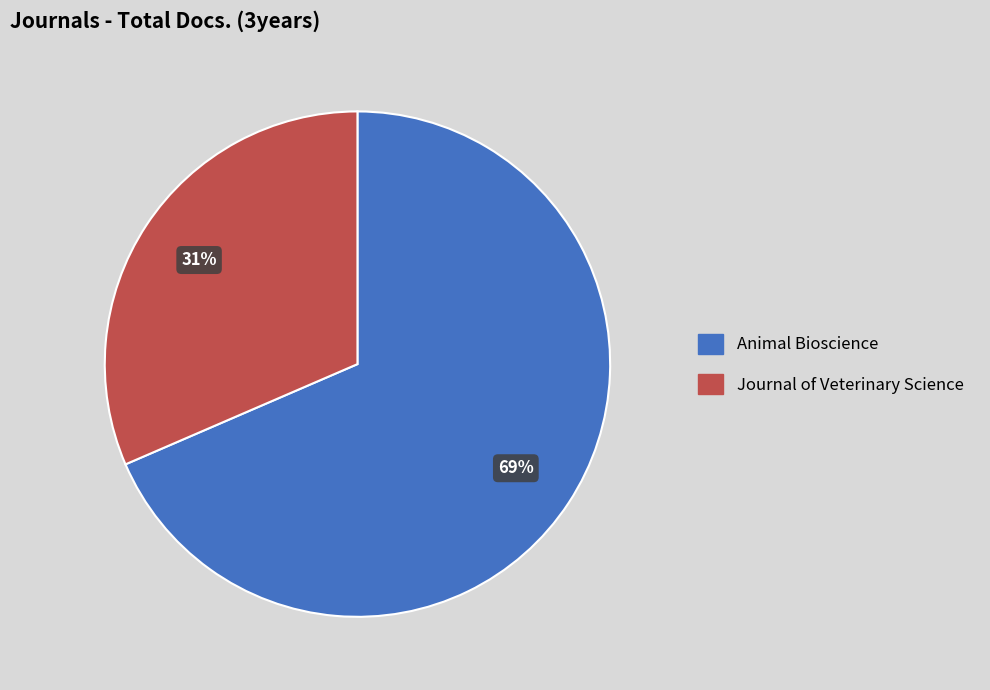

Is it true that Journal of Veterinary Science is 31% of the pie?

True